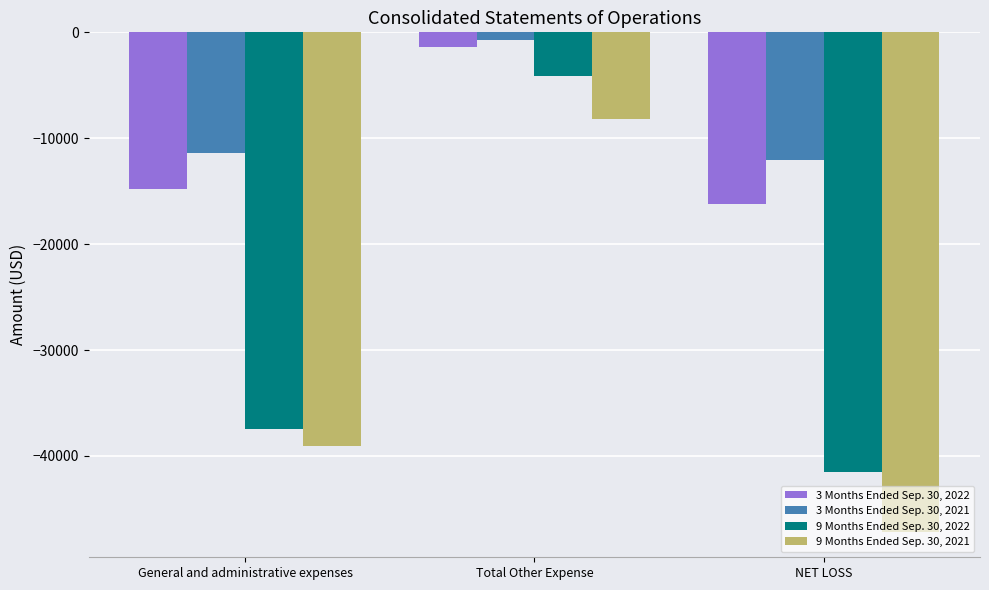

Is the value of 3 Months Ended Sep. 30, 2022 at NET LOSS greater than the value of 3 Months Ended Sep. 30, 2021 at NET LOSS?

No